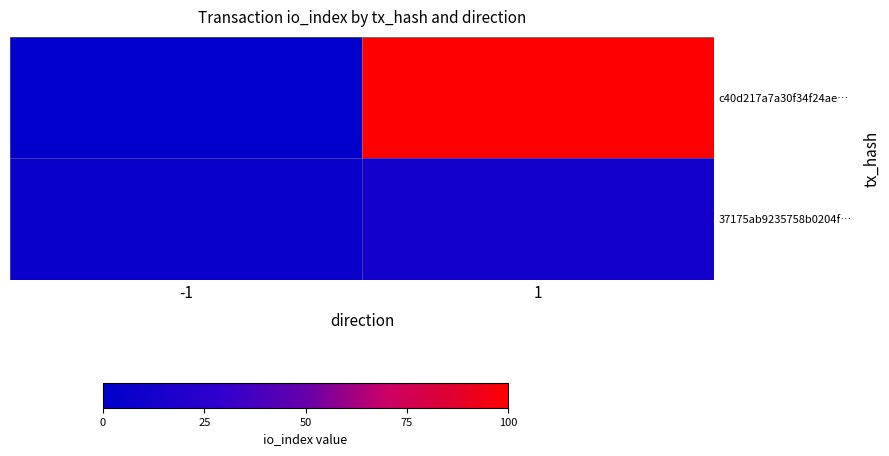

At which category is the sum across all series the highest?

1